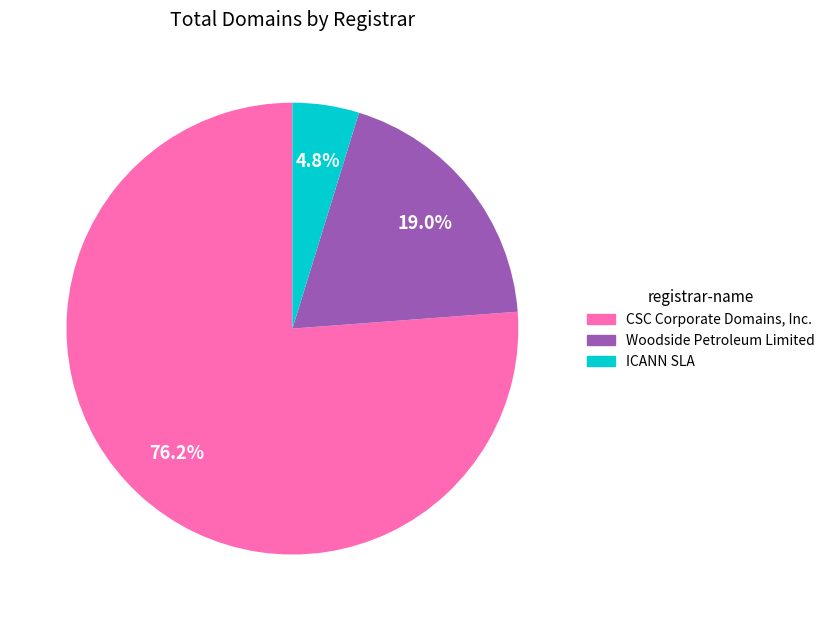

Does any single category account for the majority?

Yes